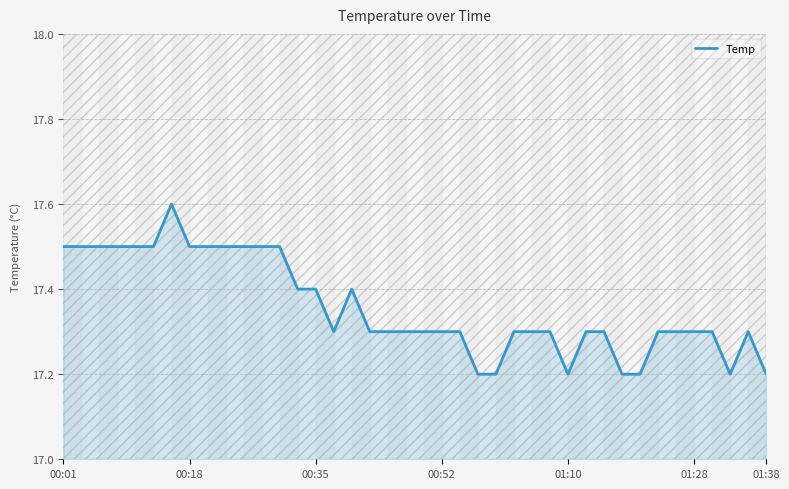

The chart shows a value of 25.0 at 36. True or false?

False